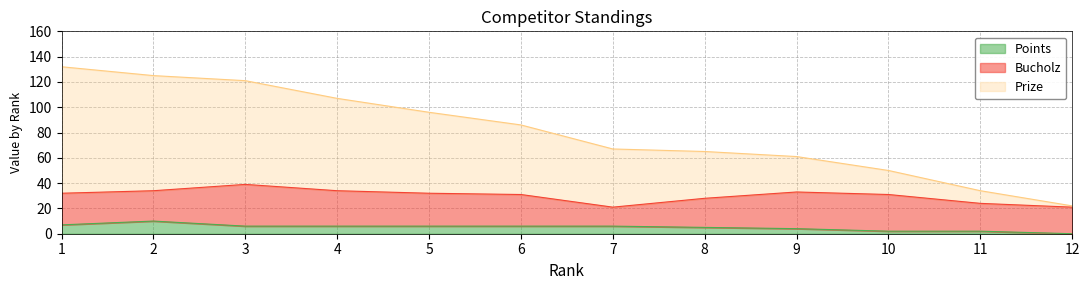

How many interior local peaks does the Points series have?

1